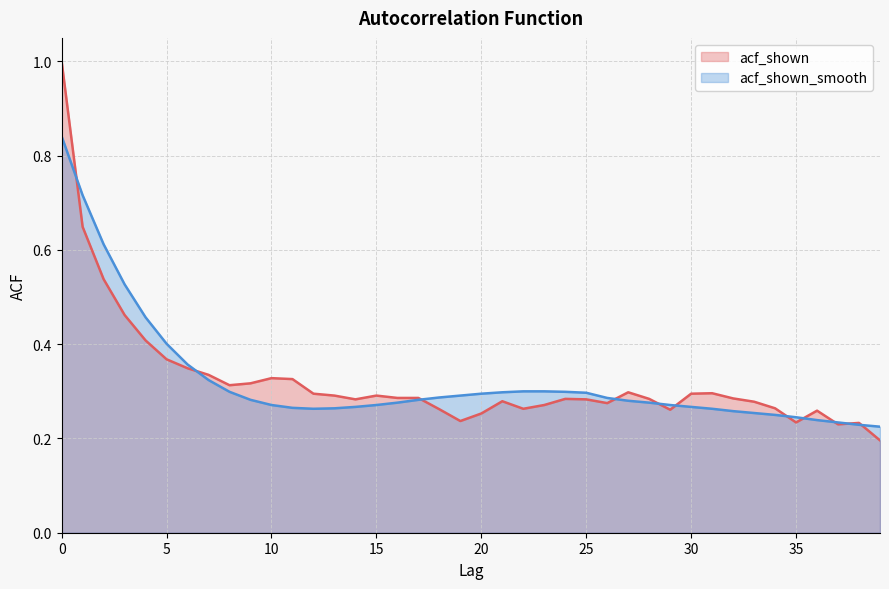

What is the value of the acf_shown (line) point at the 5th from the left?

0.4